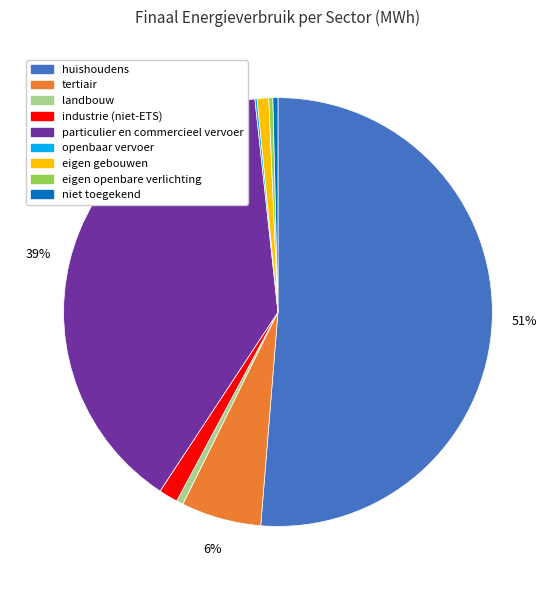

To the nearest percent, what is the average slice percentage?

11%